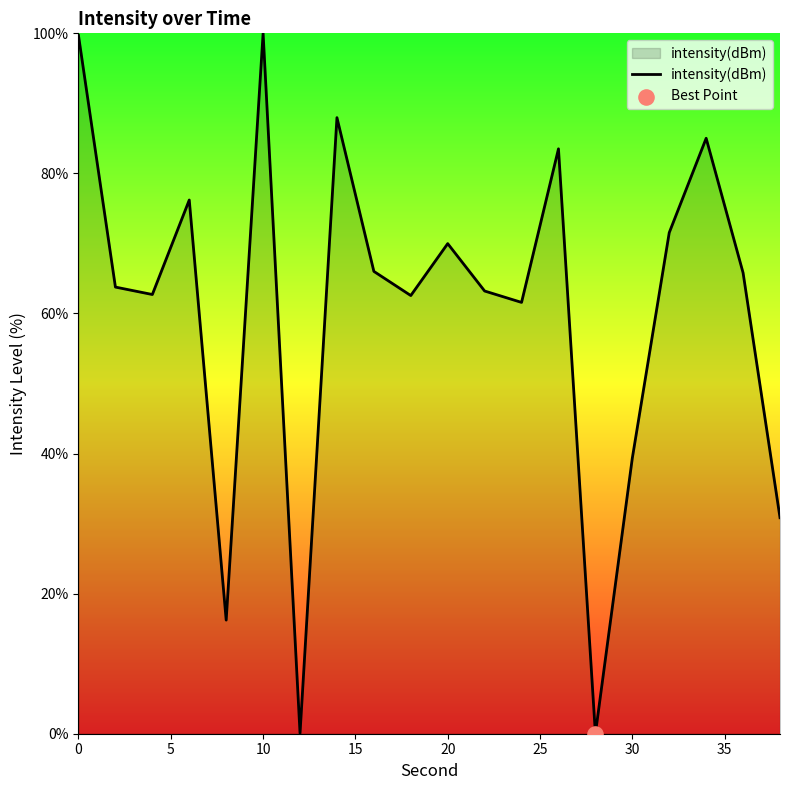

What is the greatest value displayed?

100.0